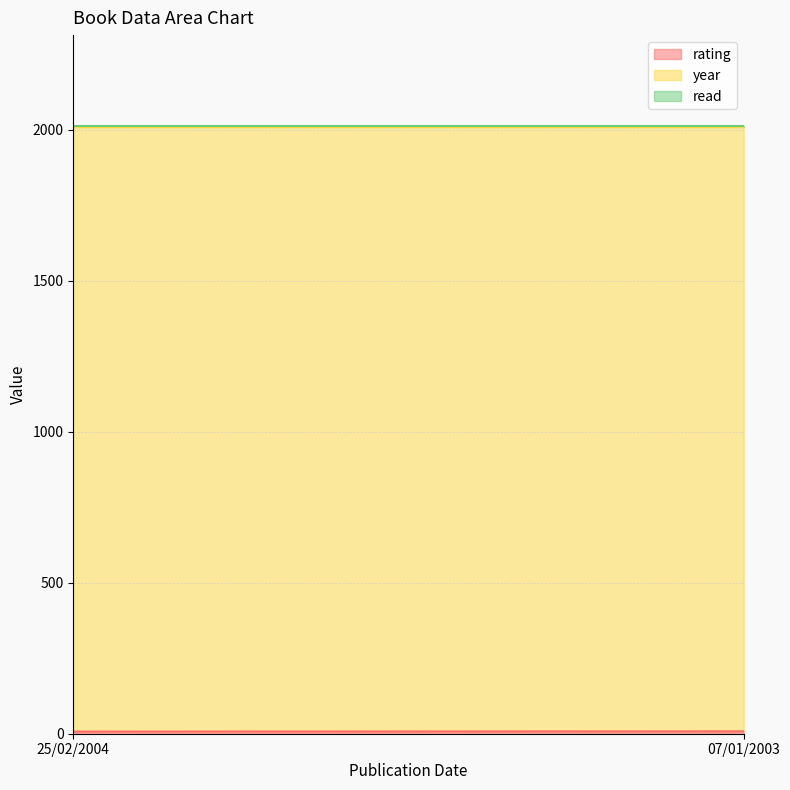

Rank the categories by rating value from lowest to highest.

25/02/2004, 07/01/2003